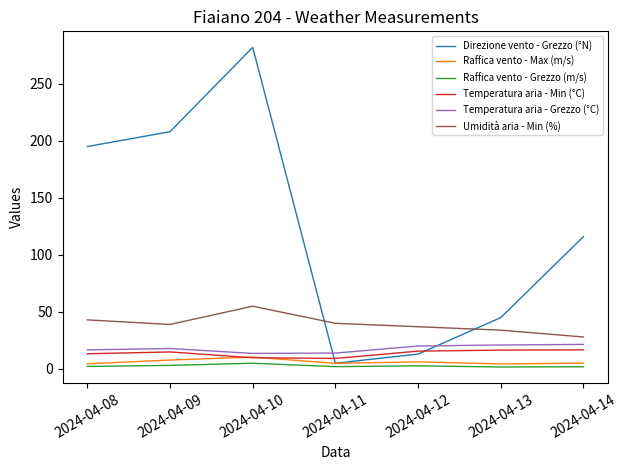

How many categories are shown in the chart?

7